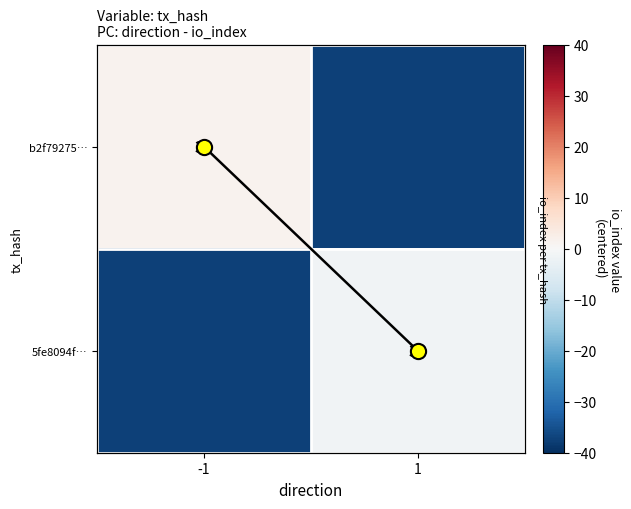

What is the spread (max minus min) of values at 1?

38.5